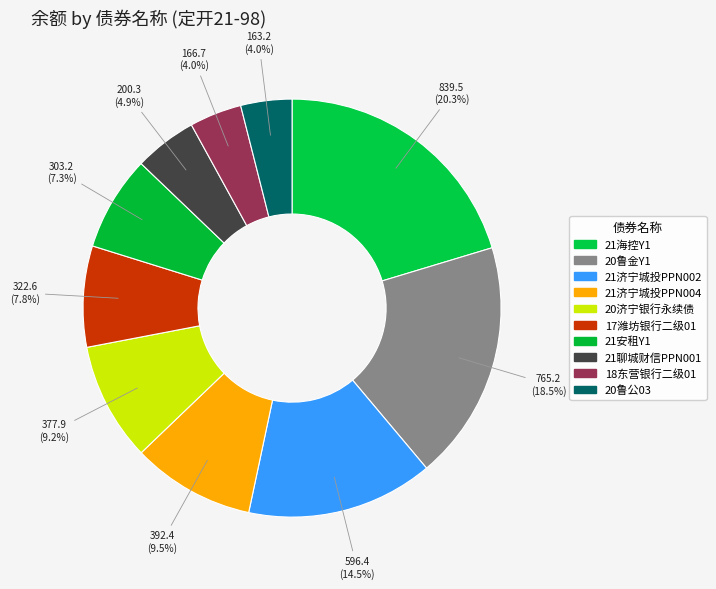

To the nearest percent, what is the difference between the largest and smallest slice percentages?

16%